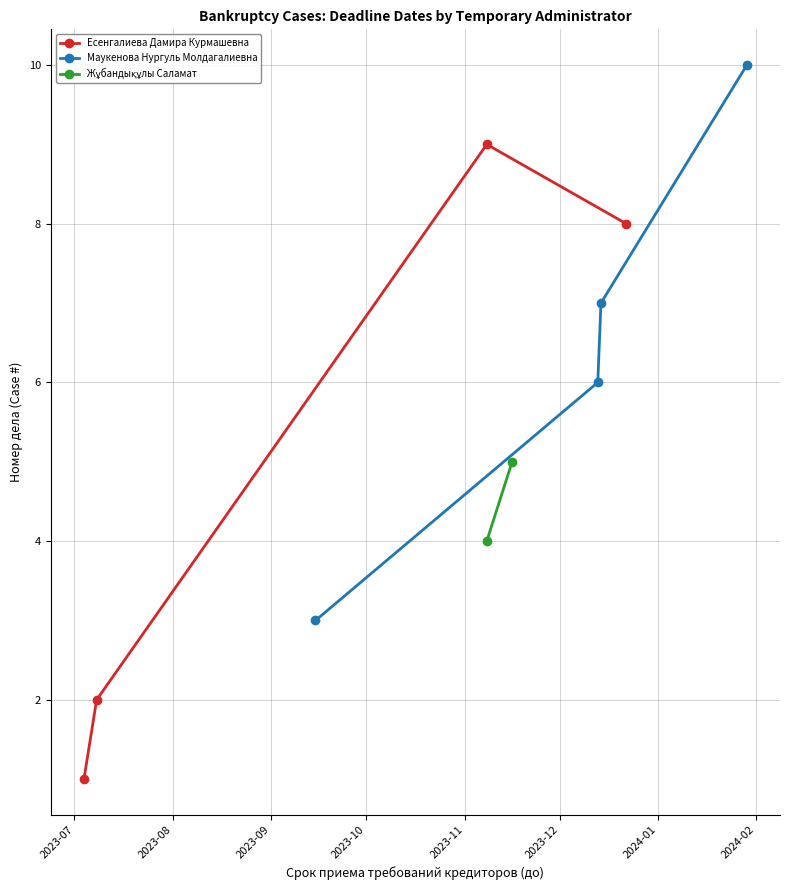

In Есенгалиева Дамира Курмашевна, how many points are higher than both neighbors (excluding endpoints)?

1